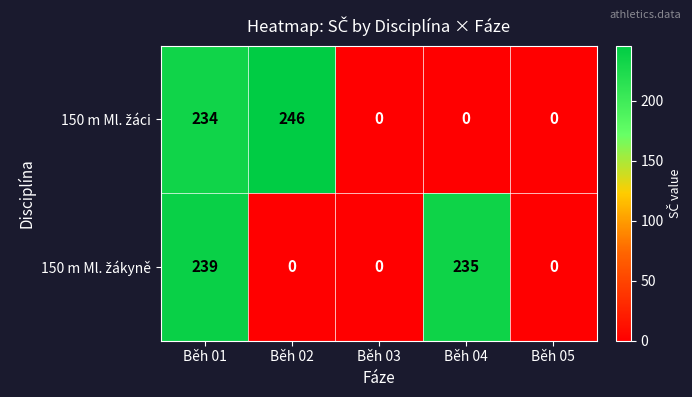

Which category has the highest value across all series?

Běh 02